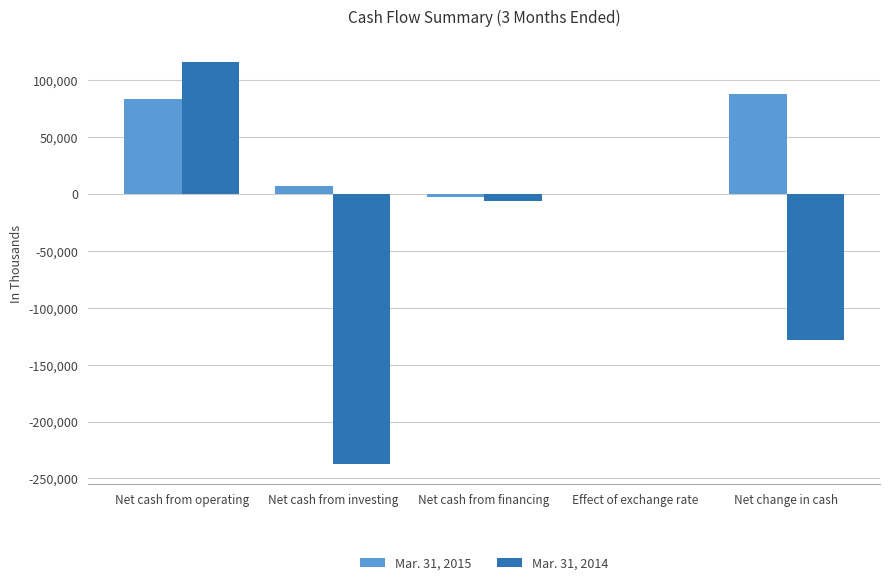

True or false: Mar. 31, 2014 has a value of -6691 at Net cash from financing.

True